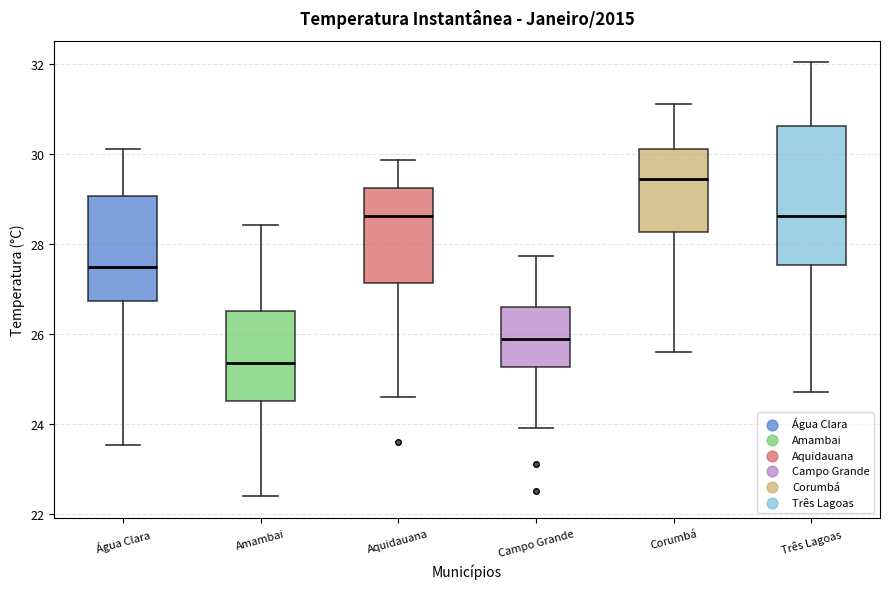

Reading left to right, transcribe this box plot: for each box, give where its median line is, the range the box spans, and where its two whiskers end, as read against the y-axis. The values are not printed on the chart, so give them approximately, as read against the axis.

Água Clara: median 27.4, box 26.8 to 29.0, whiskers 23.6 to 30.2
Amambai: median 25.4, box 24.6 to 26.6, whiskers 22.4 to 28.4
Aquidauana: median 28.6, box 27.2 to 29.2, whiskers 24.6 to 29.8
Campo Grande: median 25.8, box 25.2 to 26.6, whiskers 24.0 to 27.8
Corumbá: median 29.4, box 28.2 to 30.2, whiskers 25.6 to 31.2
Três Lagoas: median 28.6, box 27.6 to 30.6, whiskers 24.8 to 32.0